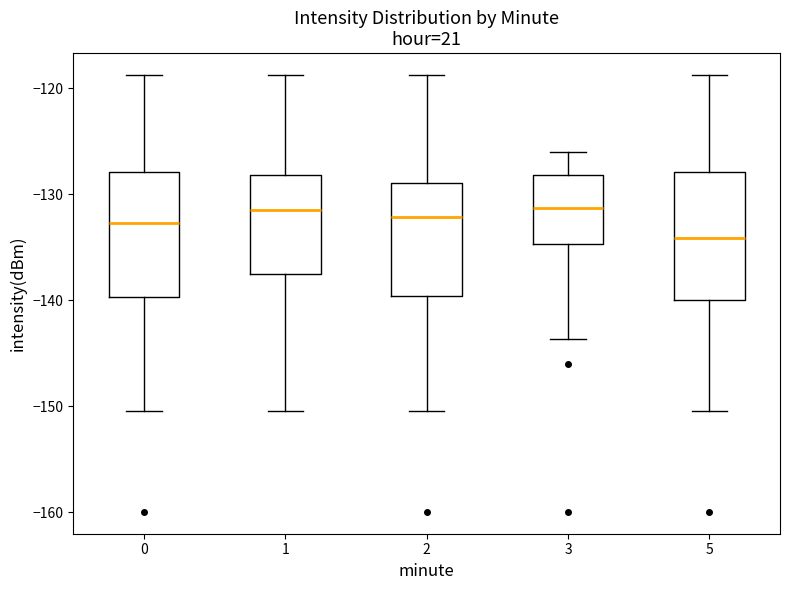

Where does the lower whisker of the box at x = 5 end on the y-axis? The values are not printed on the chart, so give them approximately, as read against the axis.

-150